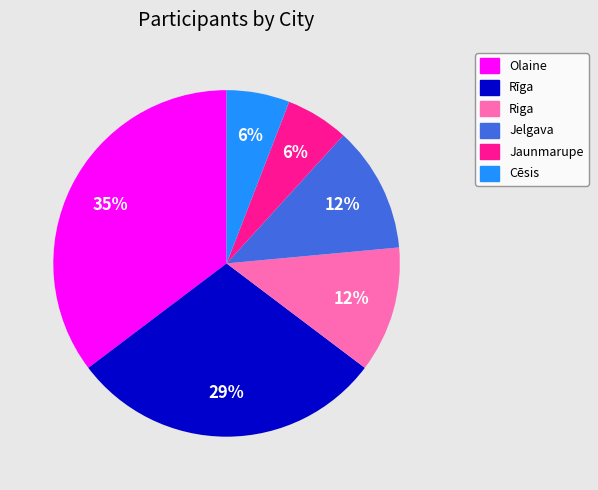

What is the ratio of the value at Jelgava to the value at Rīga?

0.4